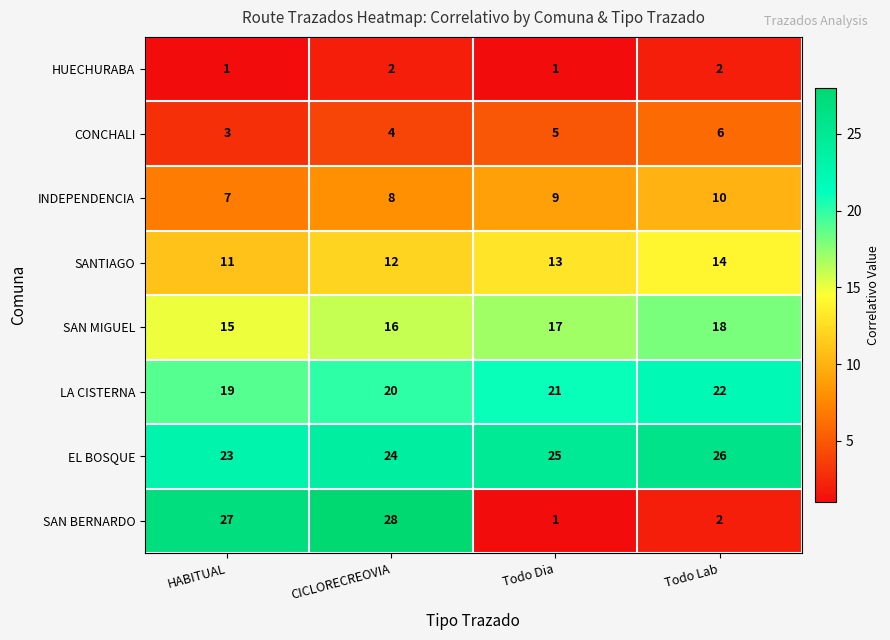

What is the sum of the SAN BERNARDO values at Todo Lab and HABITUAL?

29